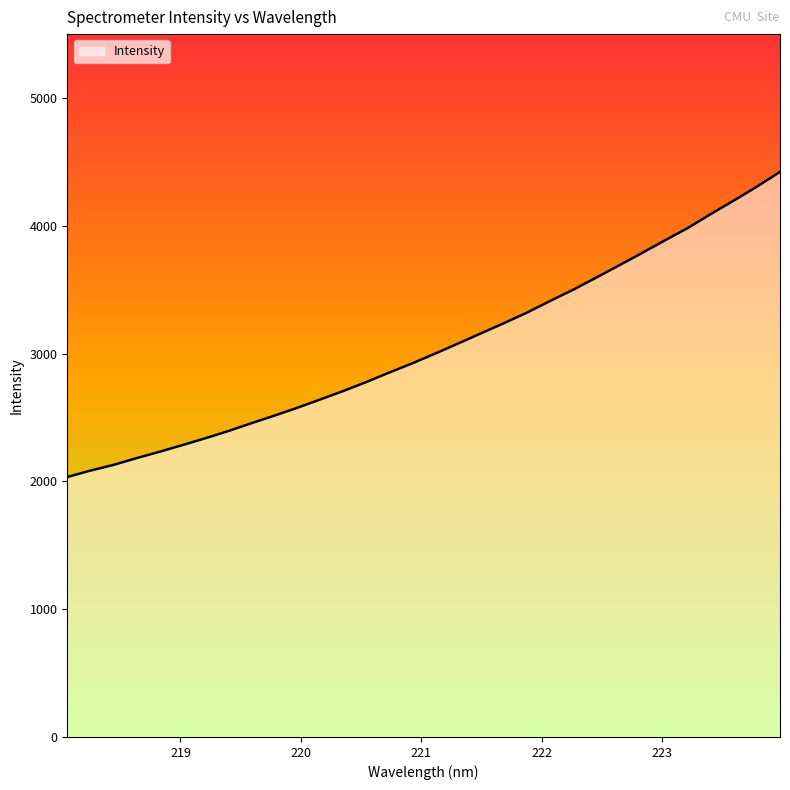

What is the smallest value displayed?

2034.3